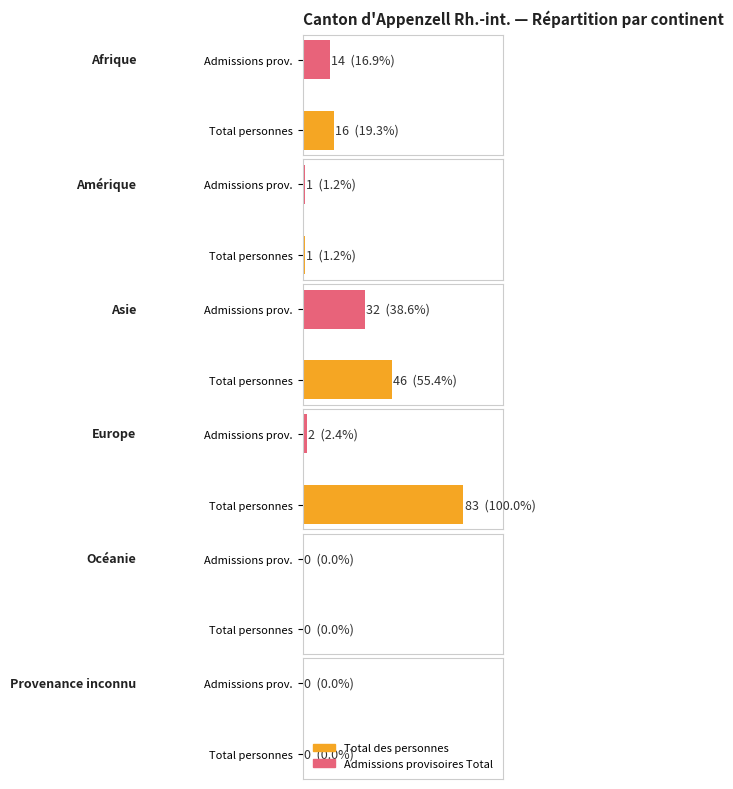

How many positive values does the Total des personnes series have?

4